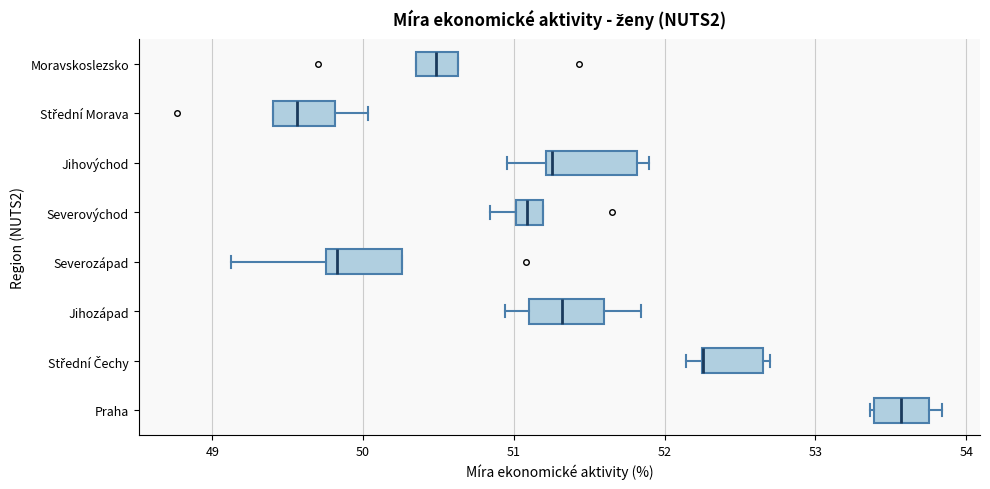

Reading bottom to top, transcribe this box plot: for each box, give where its median line is, the range the box spans, and where its two whiskers end, as read against the x-axis. The values are not printed on the chart, so give them approximately, as read against the axis.

Praha: median 53.6, box 53.4 to 53.8, whiskers 53.4 to 53.8 (just right of the box's right edge)
Střední Čechy: median 52.3 (drawn on the box's left edge), box 52.2 to 52.6, whiskers 52.1 to 52.7
Jihozápad: median 51.3, box 51.1 to 51.6, whiskers 50.9 to 51.8
Severozápad: median 49.8 (just right of the box's left edge), box 49.8 to 50.3, whiskers 49.1 to 50.3
Severovýchod: median 51.1, box 51.0 to 51.2, whiskers 50.8 to 51.2
Jihovýchod: median 51.3, box 51.2 to 51.8, whiskers 51.0 to 51.9
Střední Morava: median 49.6, box 49.4 to 49.8, whiskers 49.4 to 50.0
Moravskoslezsko: median 50.5, box 50.4 to 50.6, whiskers 50.4 to 50.6